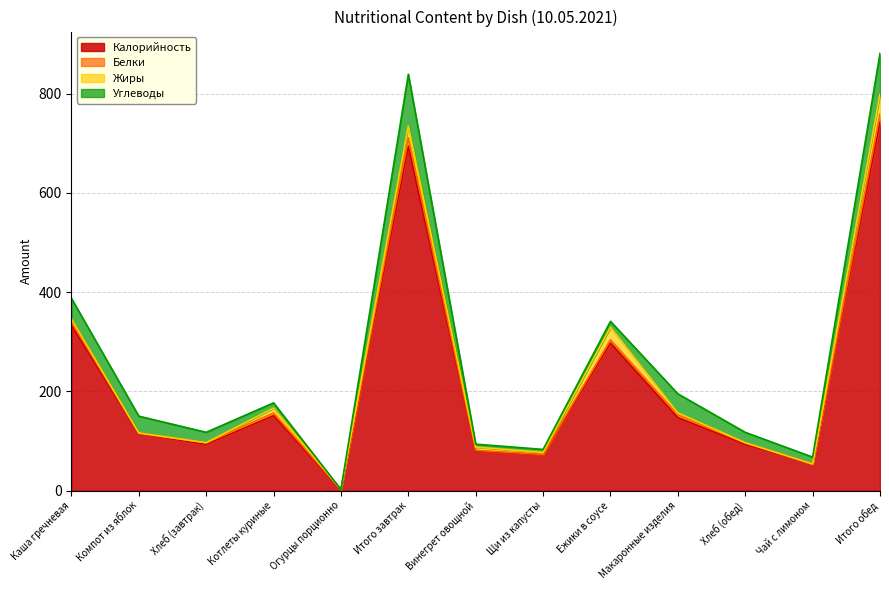

True or false: Калорийность has a value of 60.1 at Макаронные изделия.

False